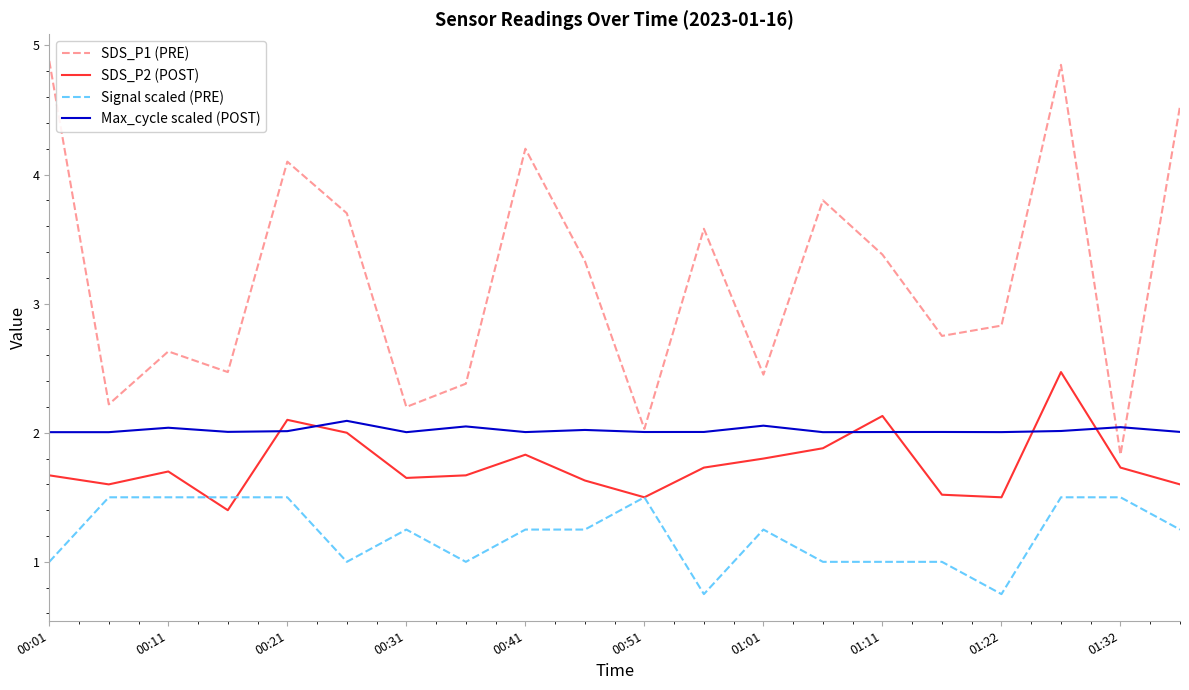

Which series has the largest total across all categories?

SDS_P1 (PRE)